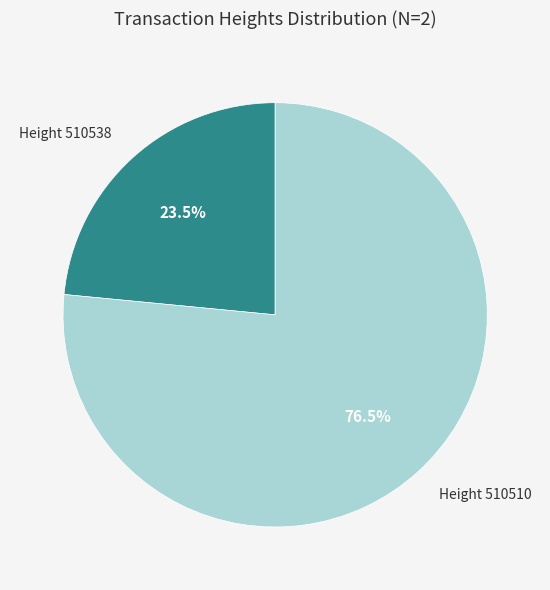

How many segments does this pie chart have?

2